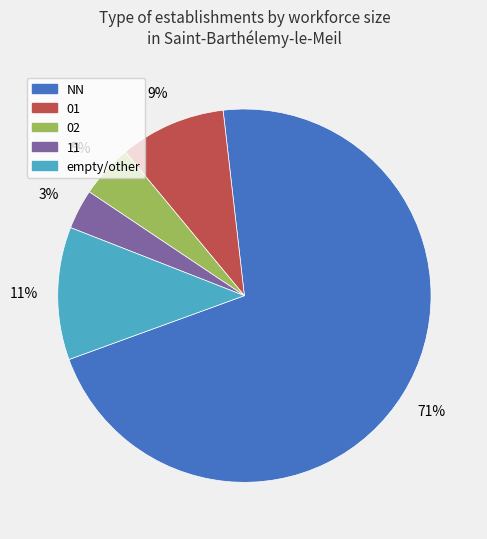

Which category has the biggest portion of the pie?

NN